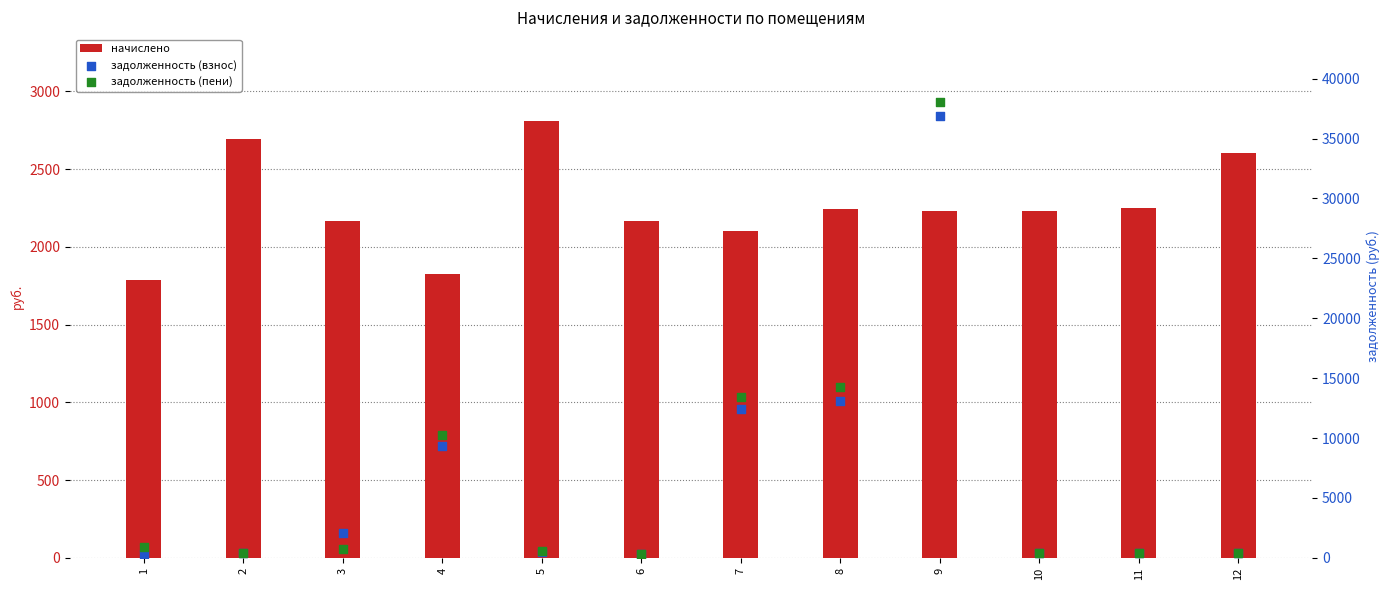

Is the value of начислено at 9 greater than the value of задолженность (взнос) at 11?

Yes